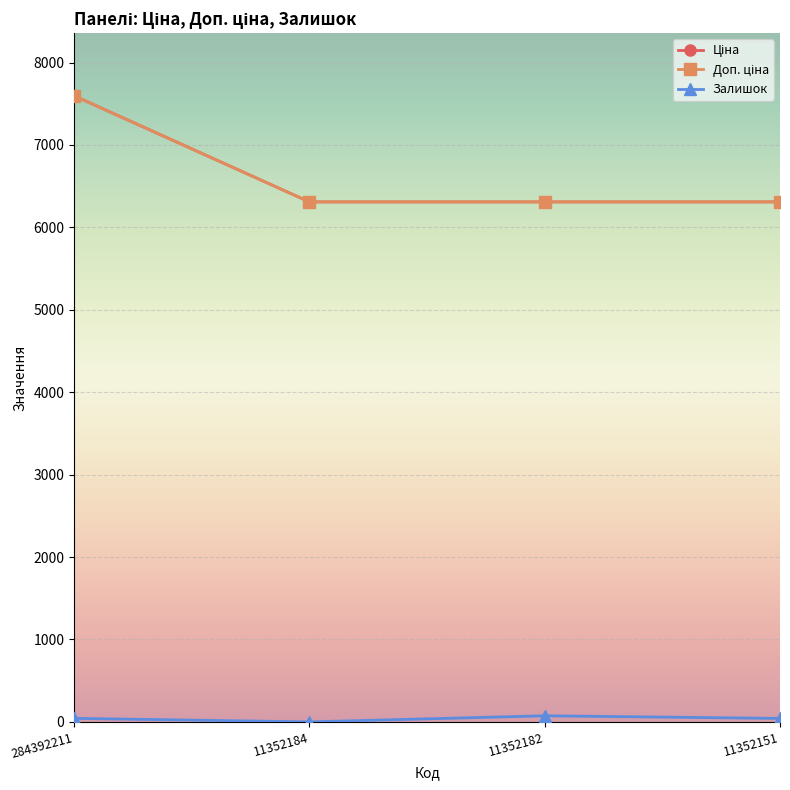

Which series has the largest total across all categories?

Ціна